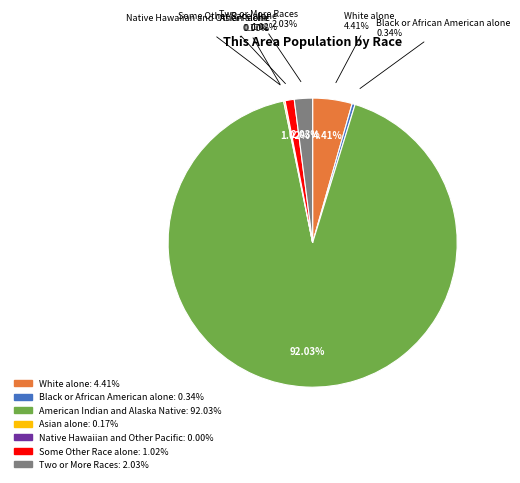

Is it true that Two or More Races is 2% of the pie?

True